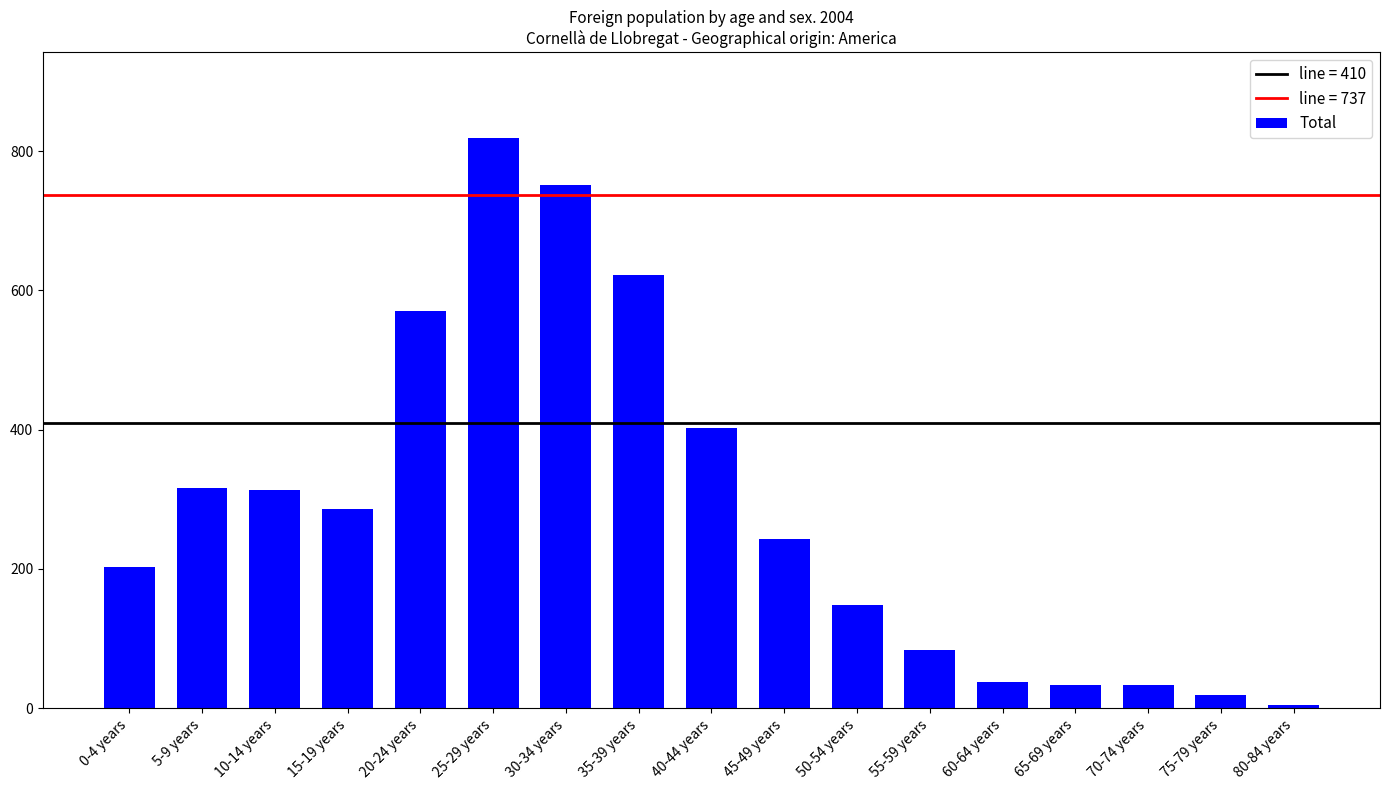

Does the chart contain any negative values?

No